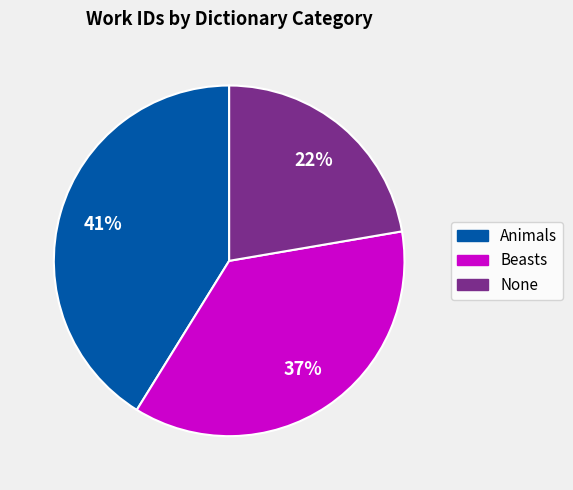

To the nearest percent, what is the average slice percentage?

33%